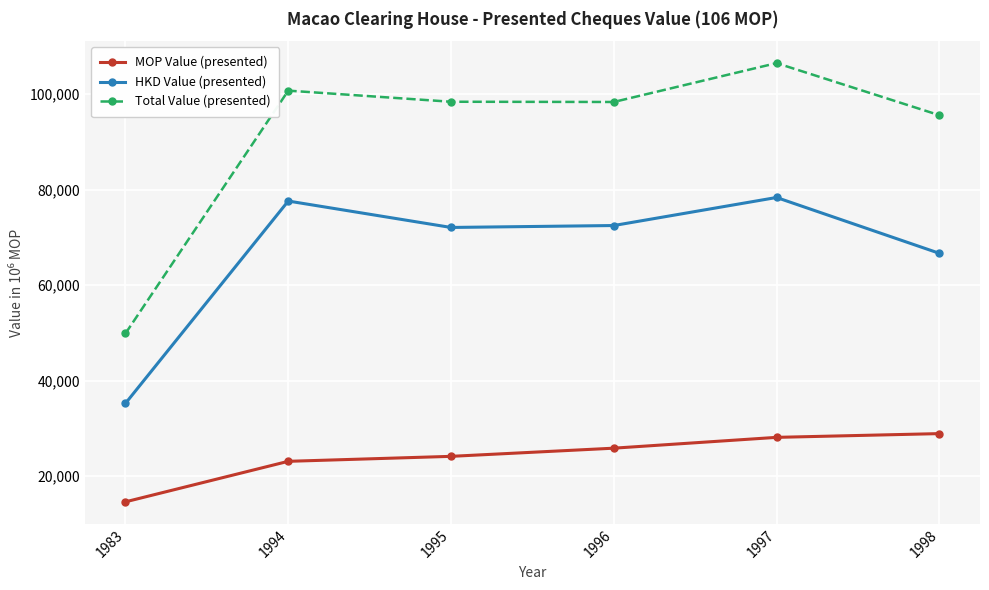

At which category does HKD Value (presented) reach its first local peak?

1994